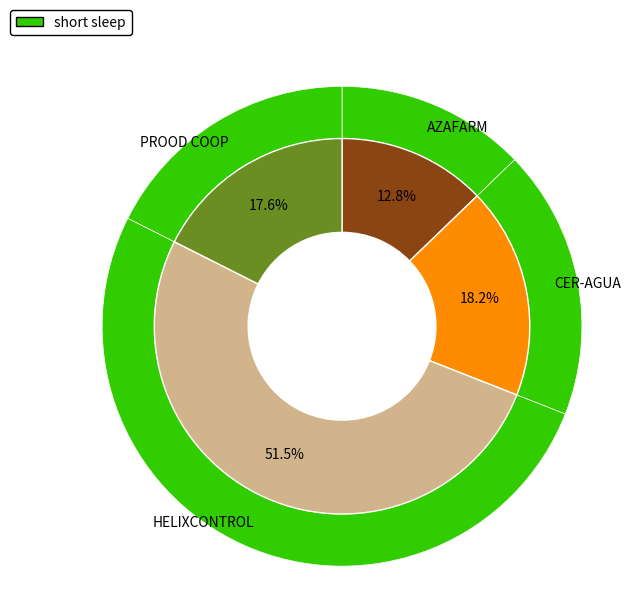

Is the sum of PROOD COOP and CER-AGUA greater than half?

No